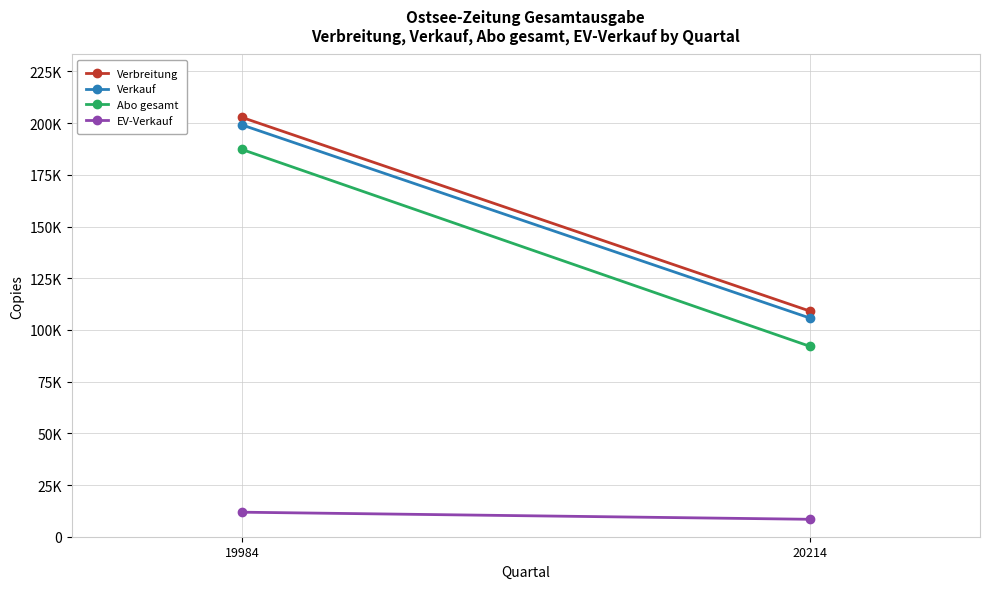

The Verbreitung series shows 109138 at 20214. True or false?

True